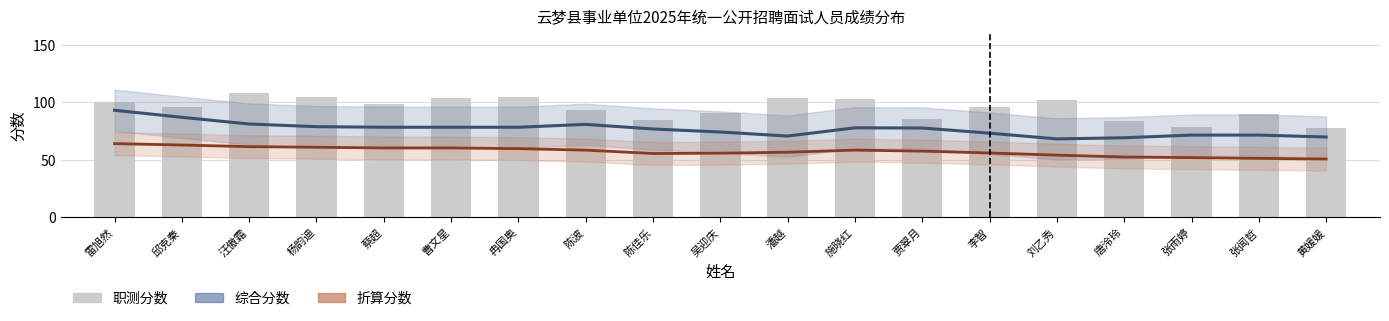

The 综合分数 series shows 93.2 at 雷旭然. True or false?

True